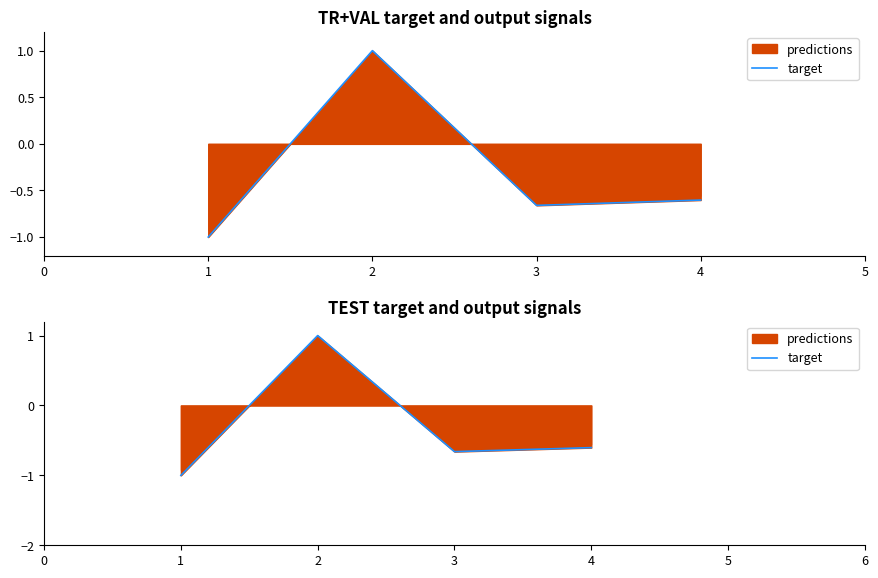

How many lines are shown in the chart?

1